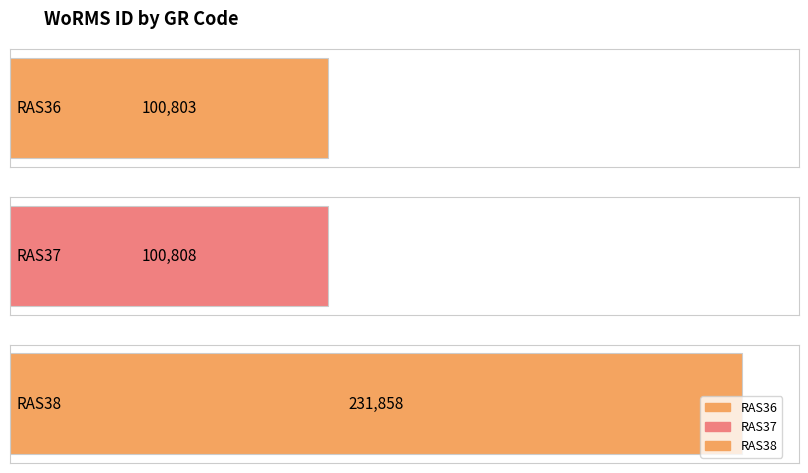

Between RAS36 and RAS38, which is larger?

RAS38